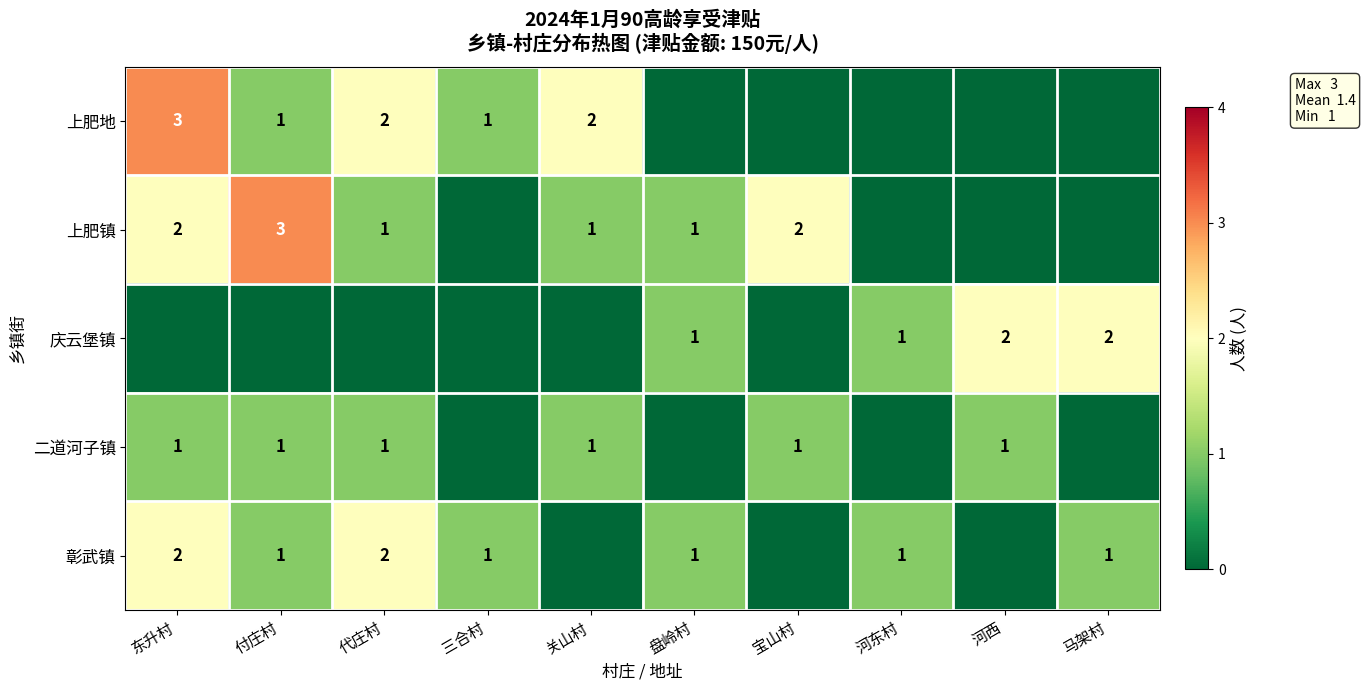

Is it true that 二道河子镇 equals 1 at 东升村?

True